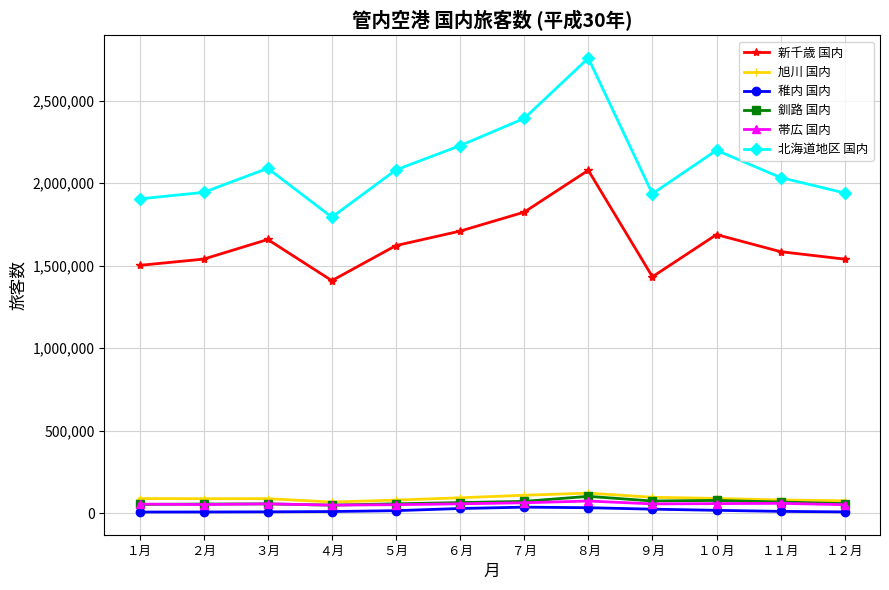

What is the sum of all 帯広 国内 values?

672535